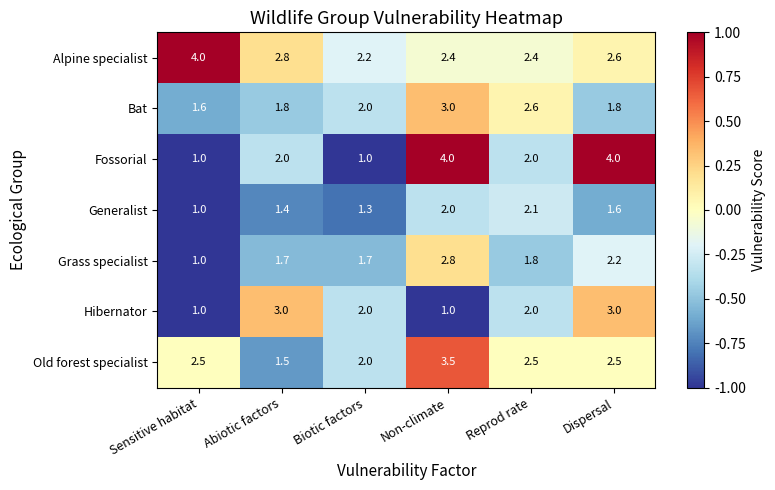

Which series changed the most between Biotic factors and Dispersal?

Fossorial